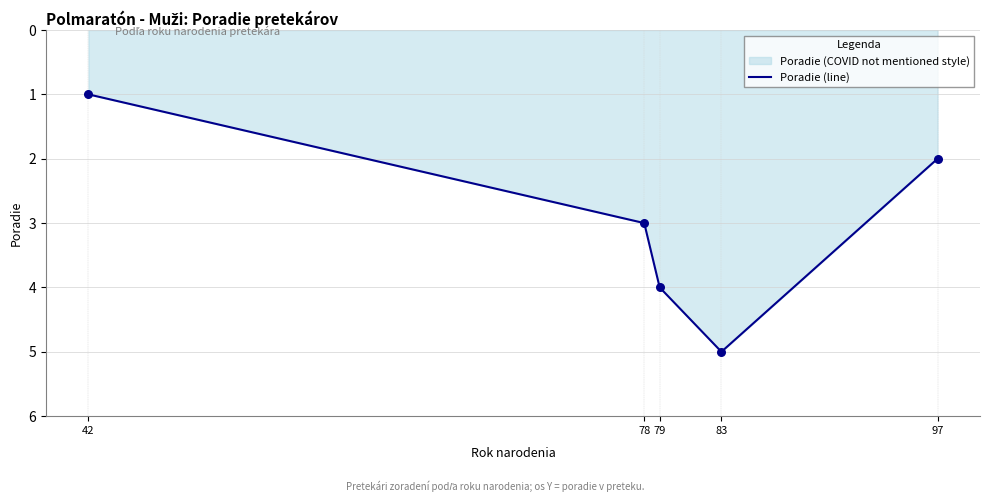

What is the change in value from 78 to 79?

+1